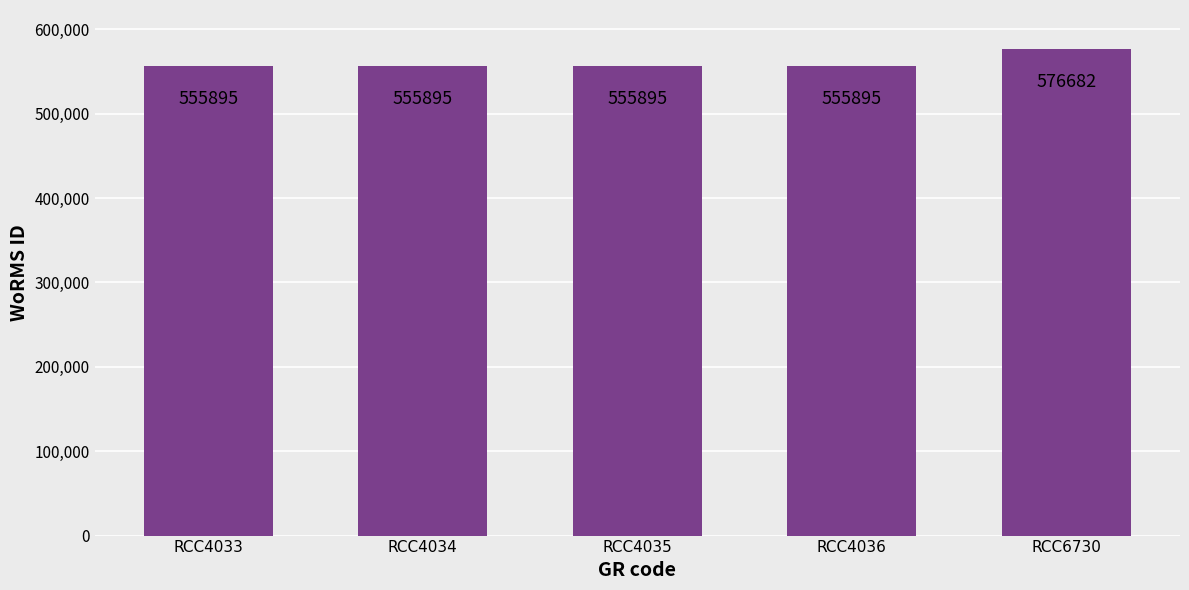

What is the maximum value shown in the chart?

576682